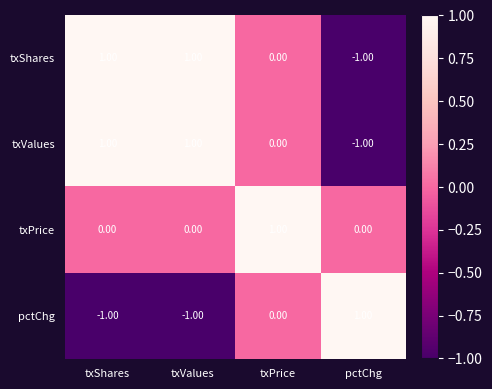

At which label does txValues reach its minimum?

pctChg